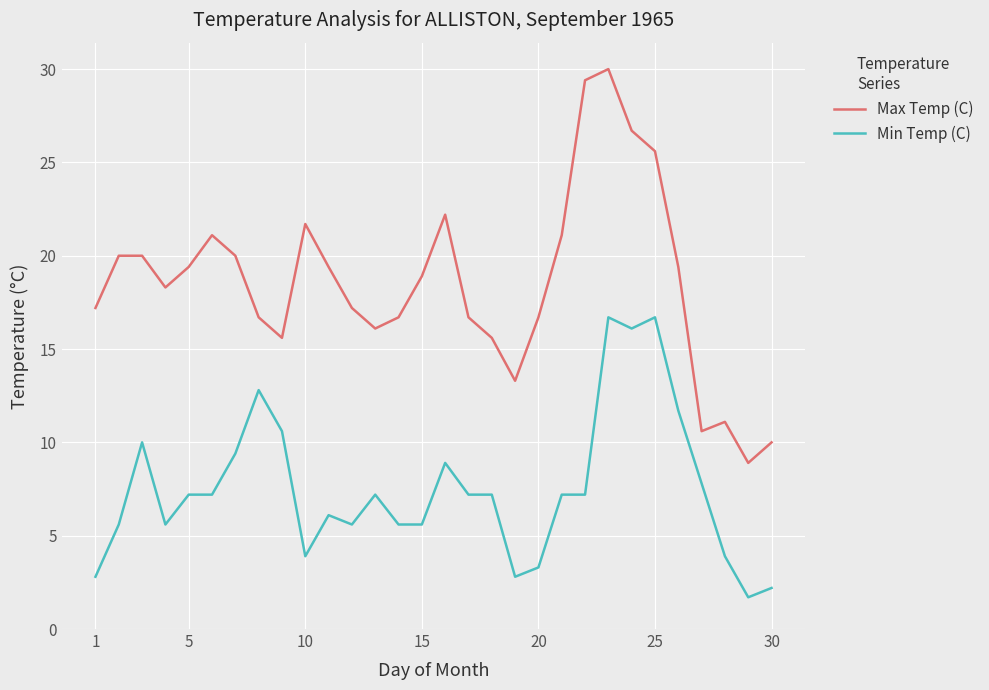

Which series has the largest range (max minus min)?

Max Temp (C)